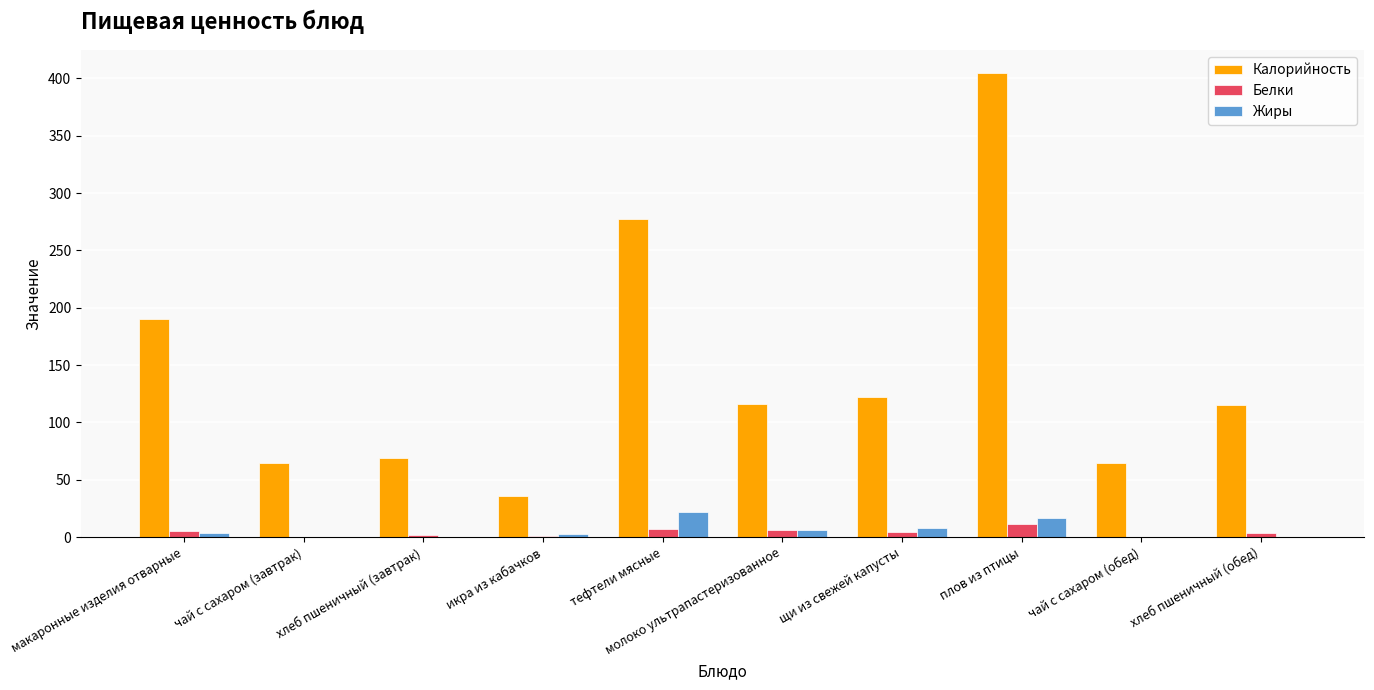

What is the sum of all Белки values?

40.5